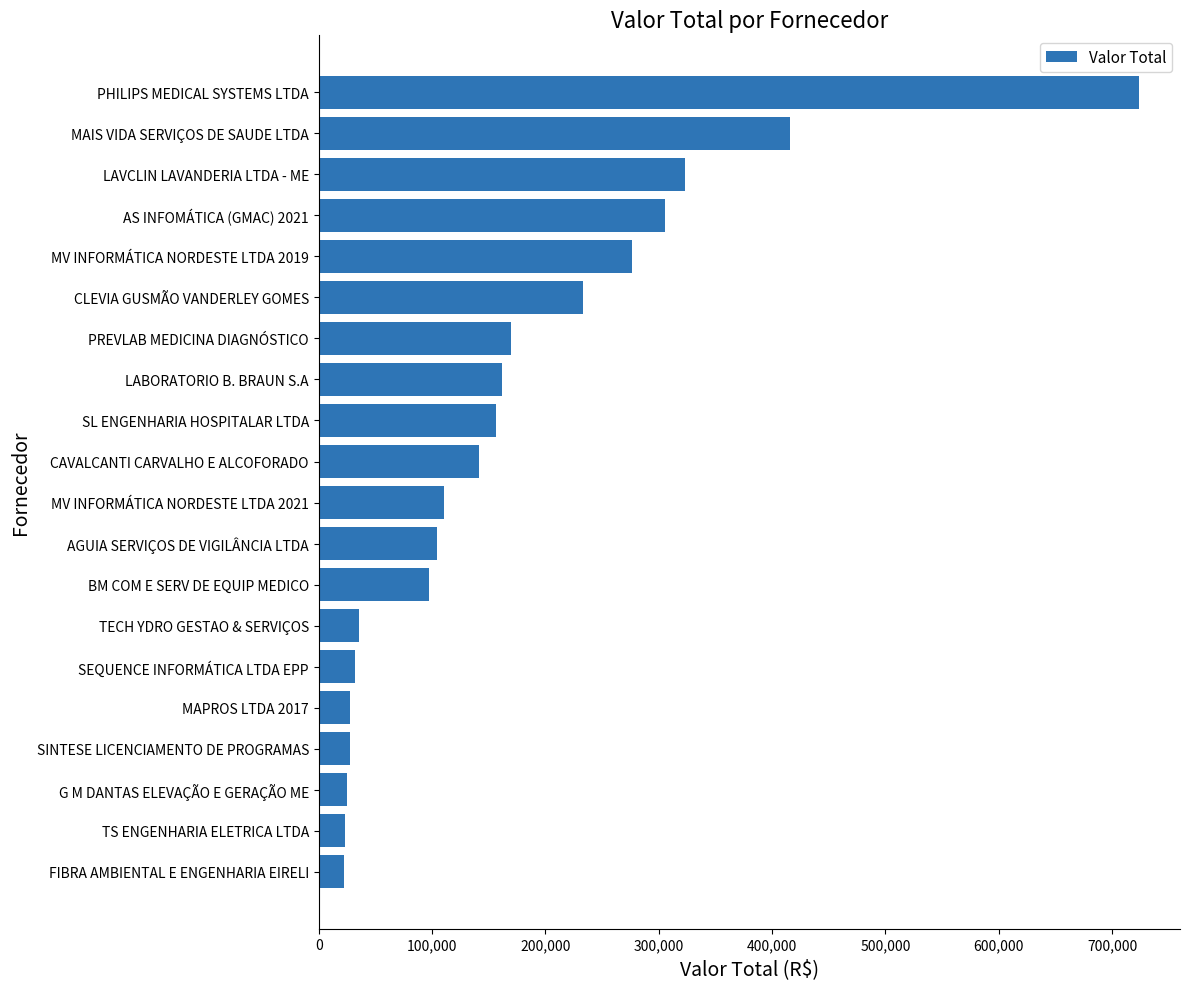

The chart shows a value of 167496.8 at BM COM E SERV DE EQUIP MEDICO. True or false?

False